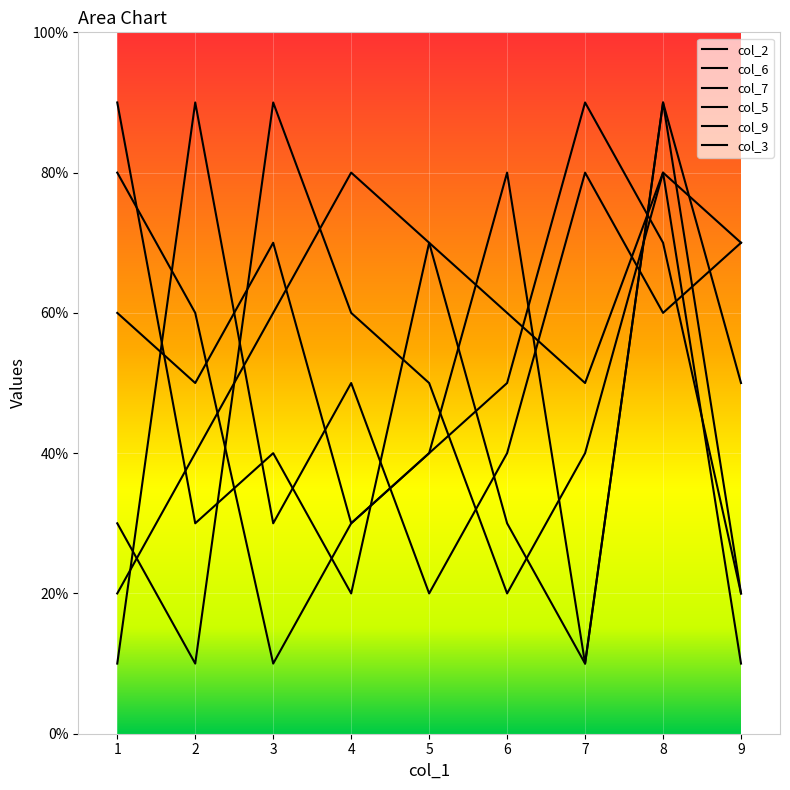

Which category has the lowest value across all series?

1